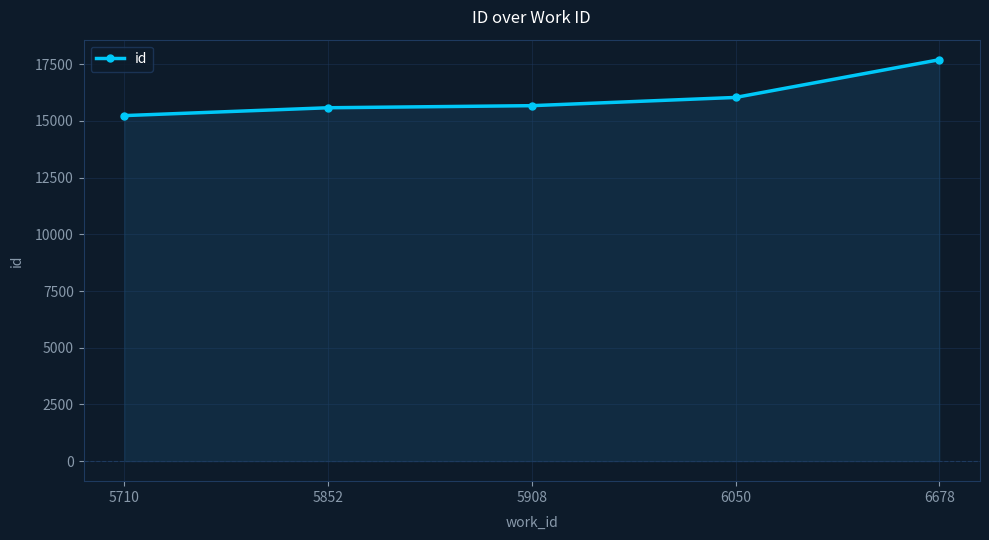

What is the sum of the values at 5710 and 6050?

31277